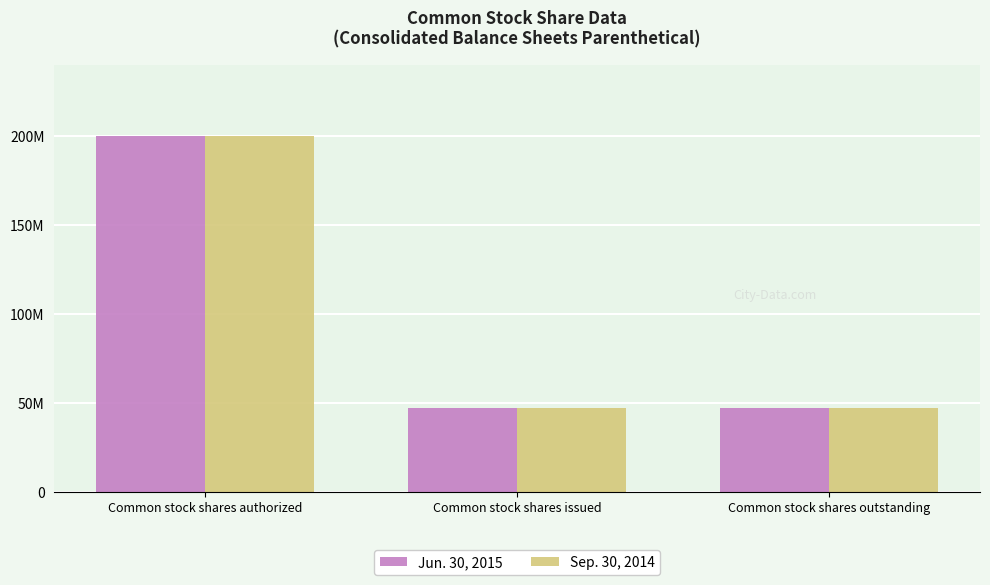

What are all the series names shown in the legend?

Jun. 30, 2015, Sep. 30, 2014